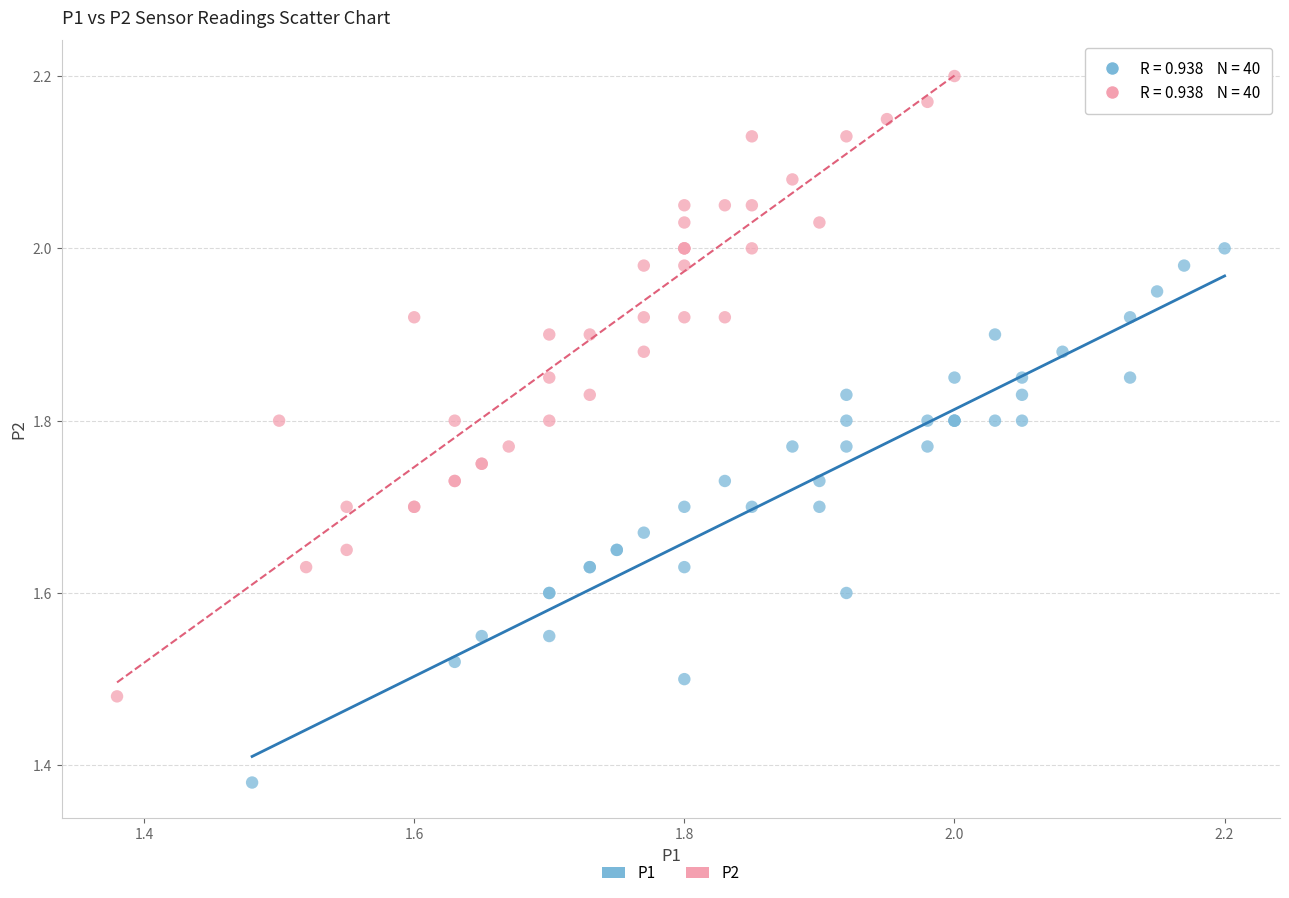

Which series contains the highest Y value?

P2